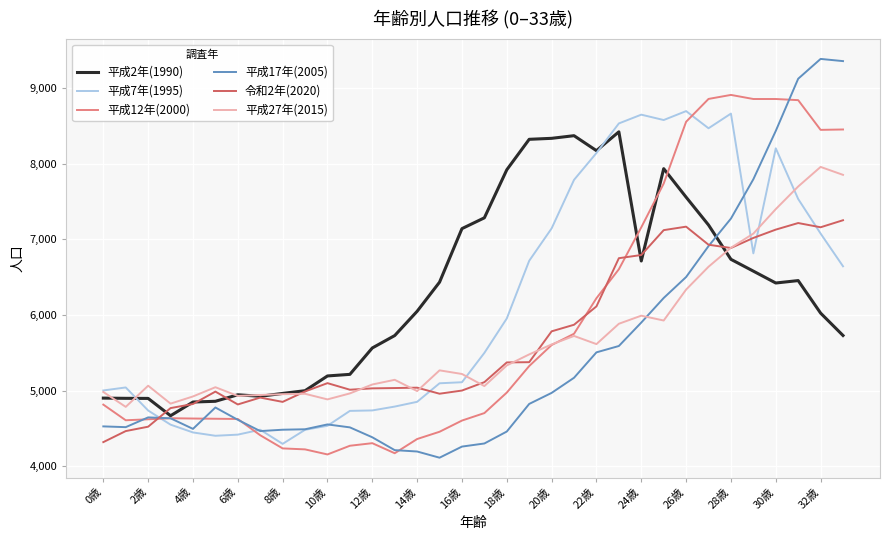

What is the lowest value of the 平成2年(1990) series?

4668